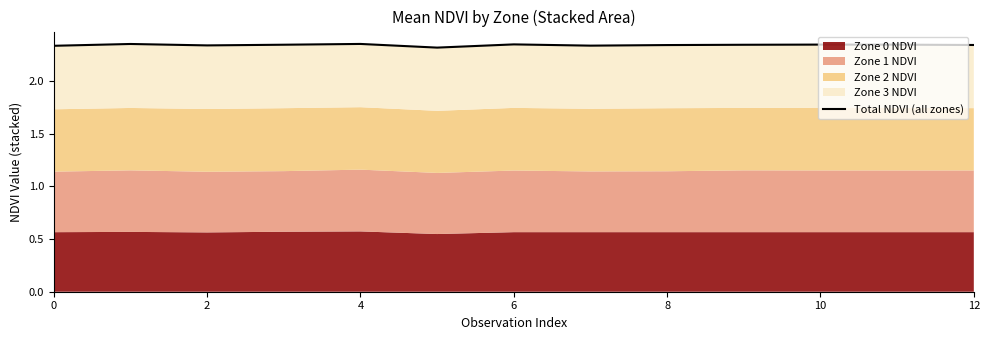

What is the label of the 4th point from the right?

9